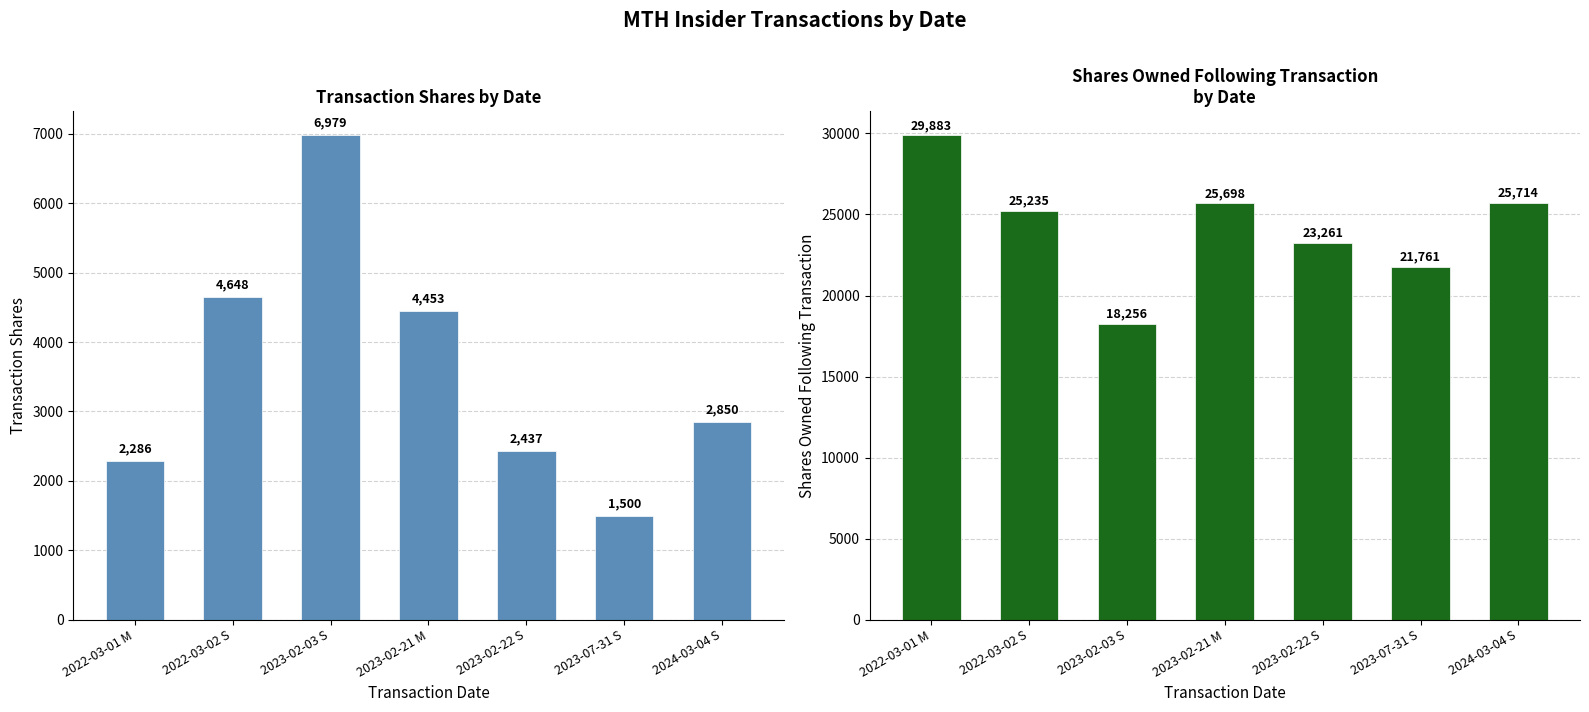

Which series changed the most between 2023-02-03 S and 2023-02-22 S?

sharesOwnedFollowingTransaction